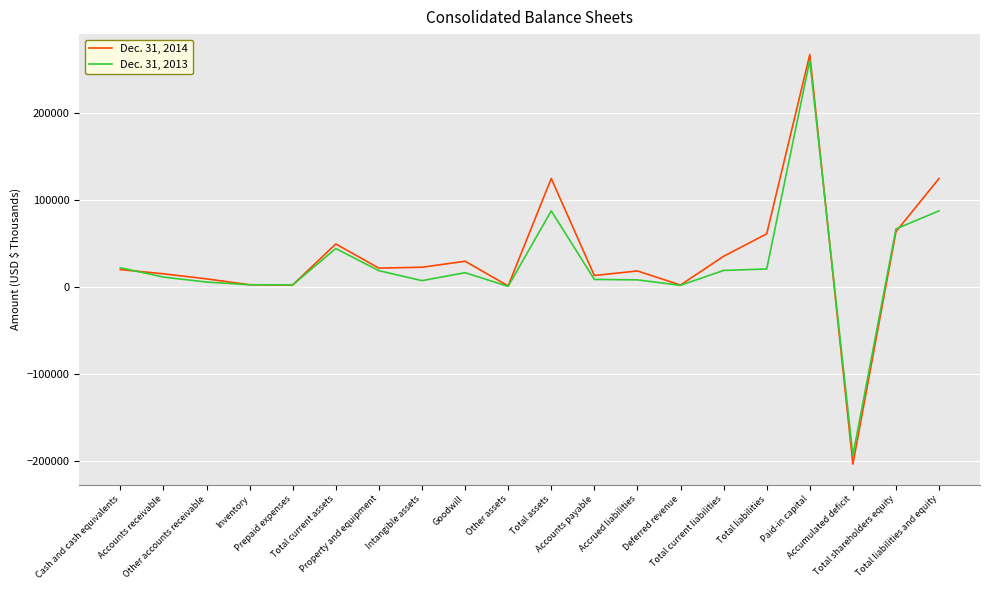

Which series has the widest spread of values?

Dec. 31, 2014